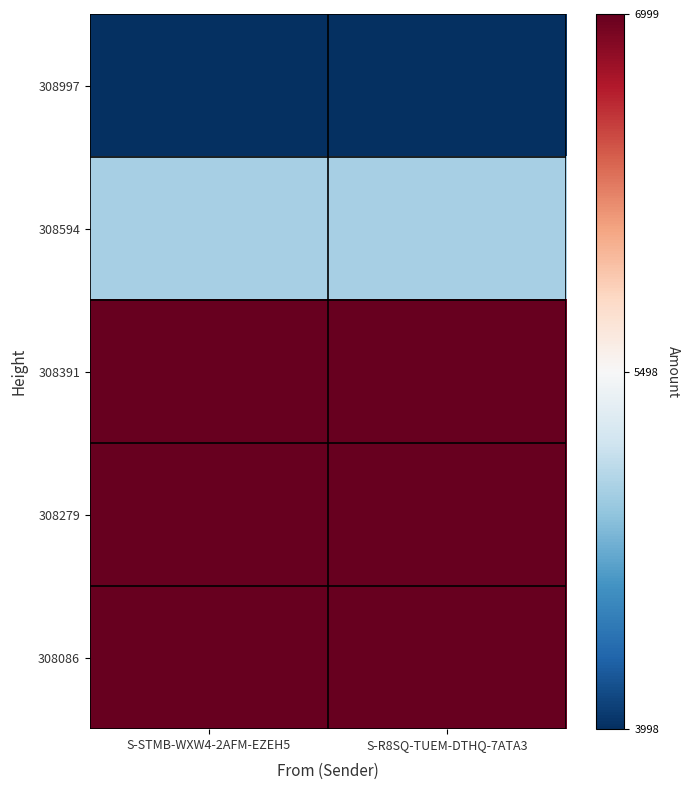

What is the spread (max minus min) of values at S-R8SQ-TUEM-DTHQ-7ATA3?

2.0